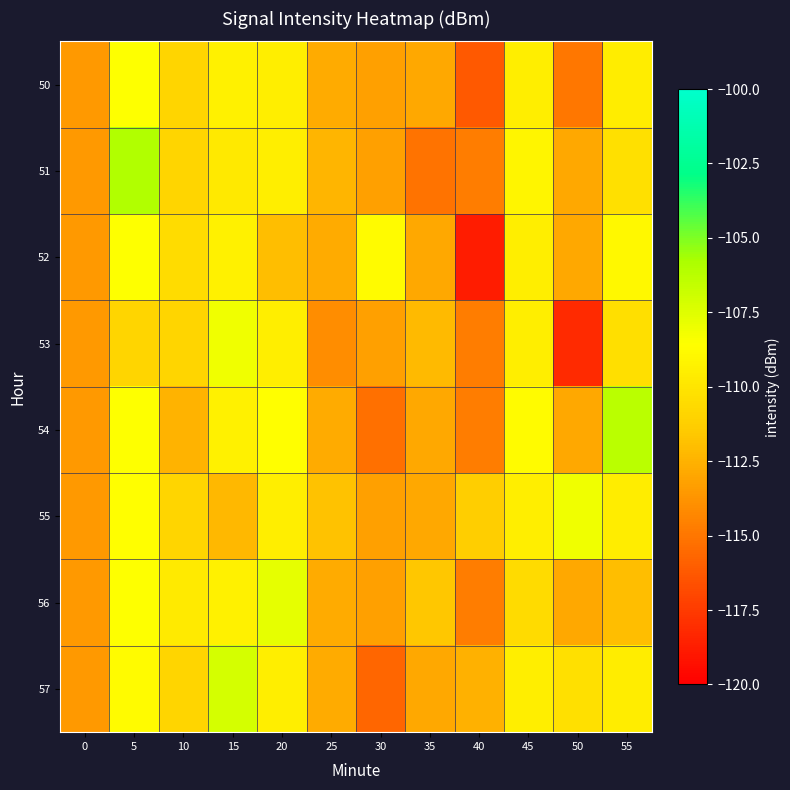

Which series has the largest total across all categories?

55